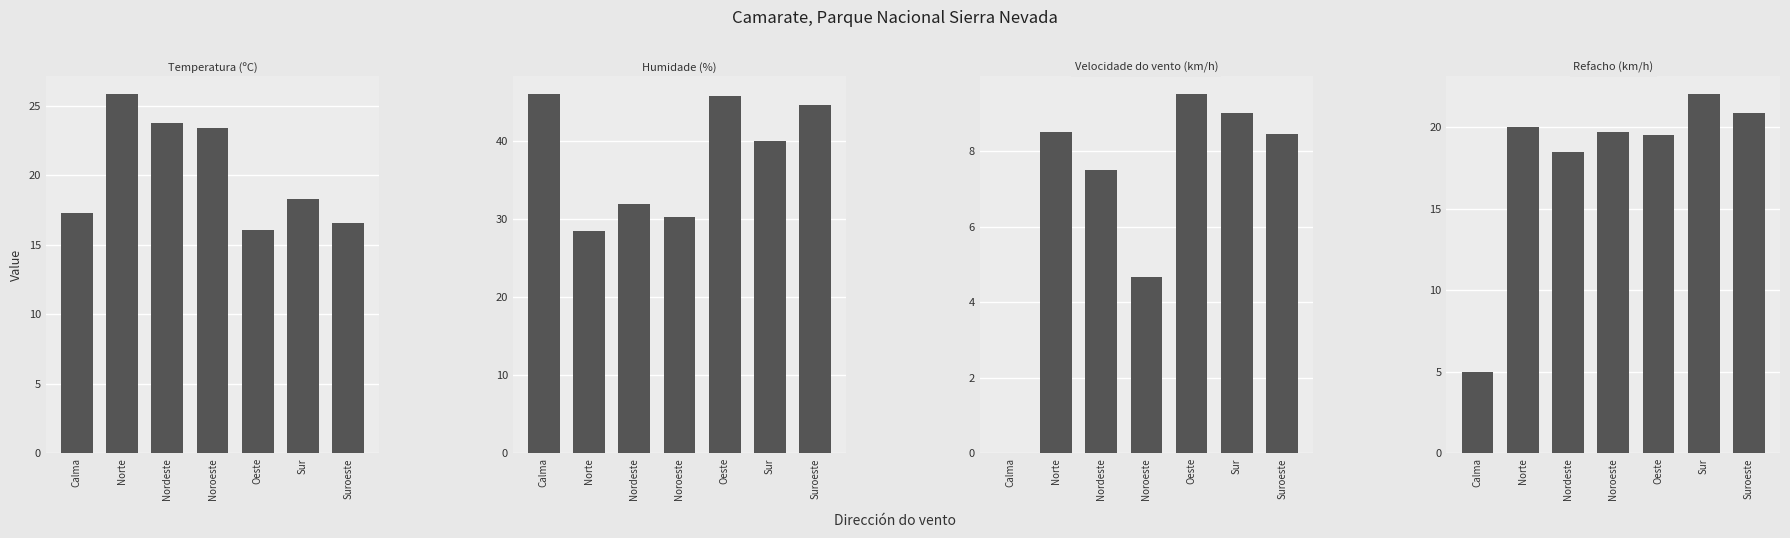

What value does the Refacho (km/h) series have at Nordeste?

18.5